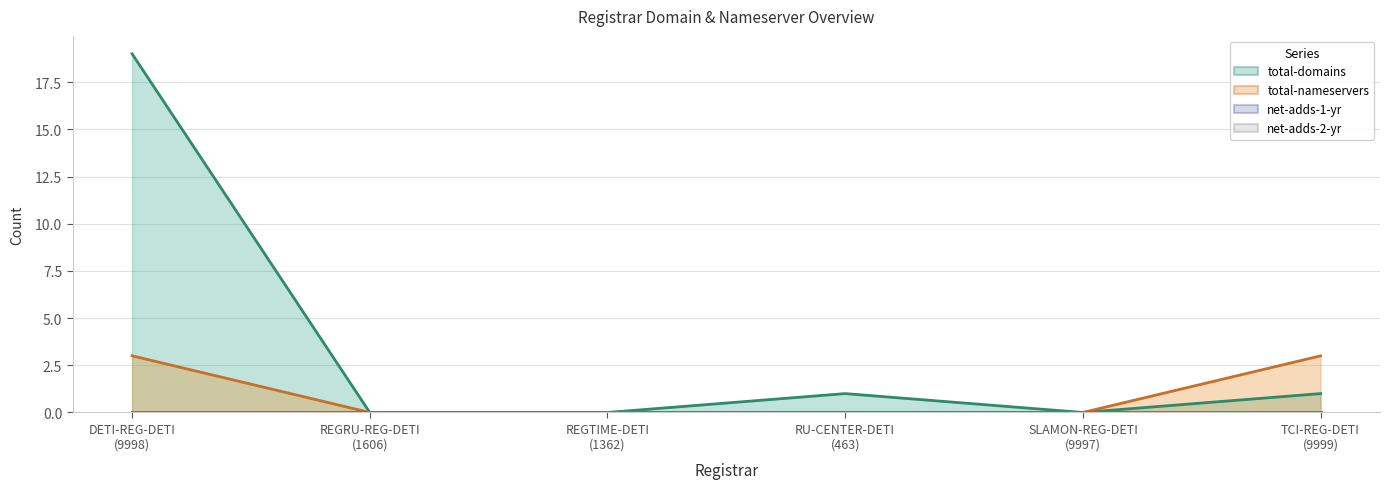

True or false: total-domains and total-nameservers intersect in this chart.

False